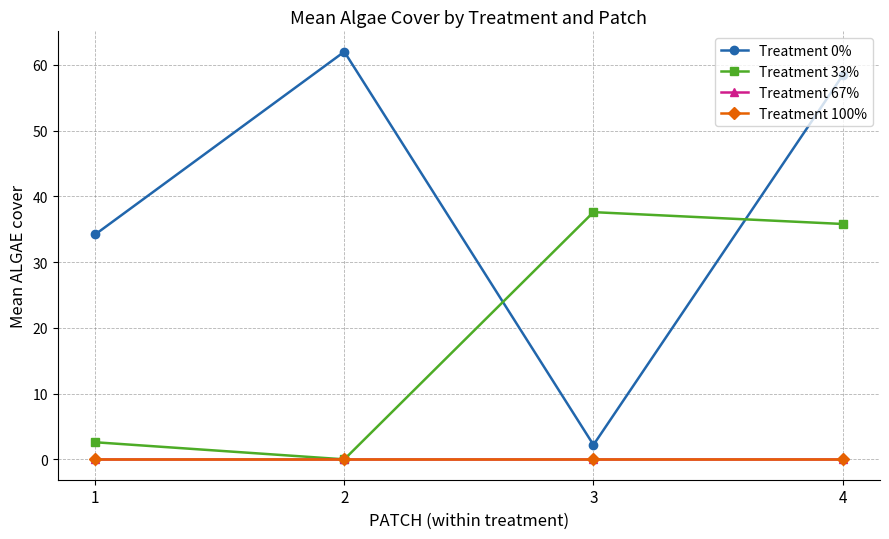

True or false: Treatment 67% and Treatment 100% cross at least once.

False